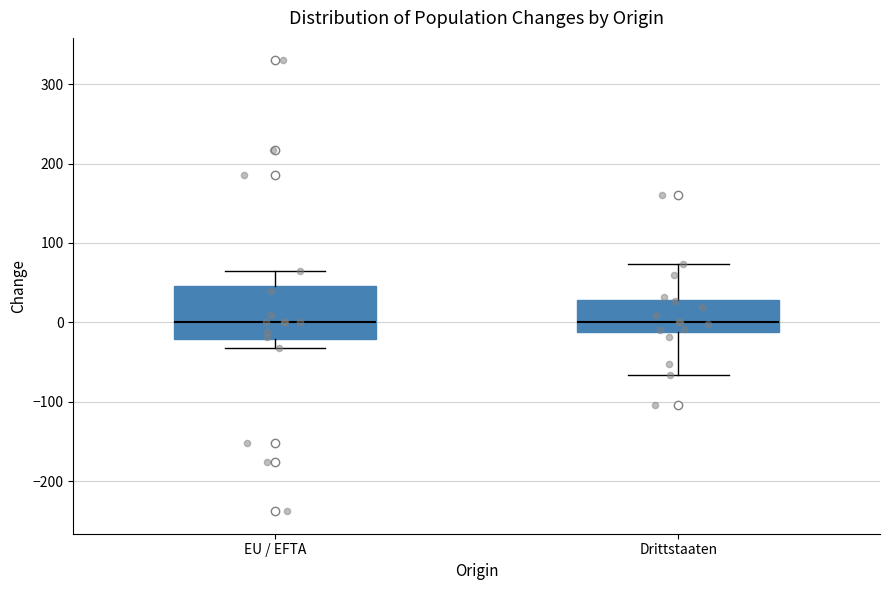

Which box is the tallest, from its lower edge to its upper edge?

EU / EFTA